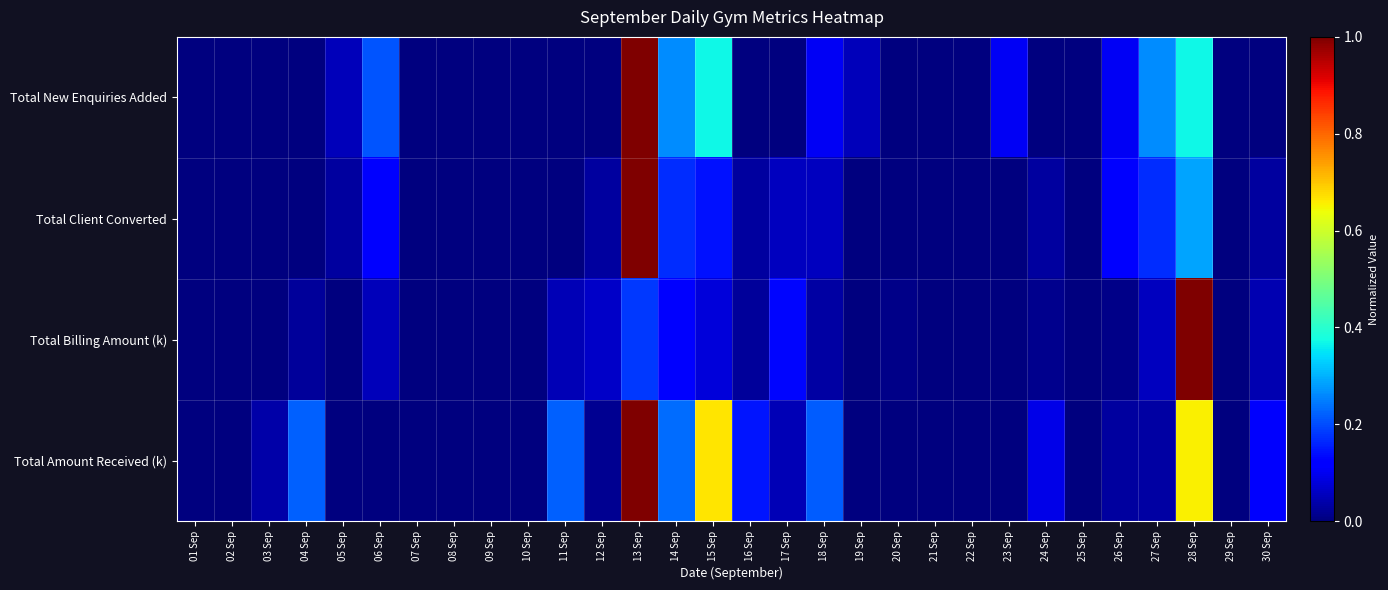

Reading right to left, extract all data points from this chart.

Total New Enquiries Added: 30 Sep=0.0	29 Sep=0.0	28 Sep=0.4	27 Sep=0.3	26 Sep=0.1	25 Sep=0.0	24 Sep=0.0	23 Sep=0.1	22 Sep=0.0	21 Sep=0.0	20 Sep=0.0	19 Sep=0.1	18 Sep=0.1	17 Sep=0.0	16 Sep=0.0	15 Sep=0.4	14 Sep=0.3	13 Sep=1.0	12 Sep=0.0	11 Sep=0.0	10 Sep=0.0	09 Sep=0.0	08 Sep=0.0	07 Sep=0.0	06 Sep=0.2	05 Sep=0.1	04 Sep=0.0	03 Sep=0.0	02 Sep=0.0	01 Sep=0.0
Total Client Converted: 30 Sep=0.0	29 Sep=0.0	28 Sep=0.3	27 Sep=0.2	26 Sep=0.1	25 Sep=0.0	24 Sep=0.0	23 Sep=0.0	22 Sep=0.0	21 Sep=0.0	20 Sep=0.0	19 Sep=0.0	18 Sep=0.1	17 Sep=0.1	16 Sep=0.0	15 Sep=0.1	14 Sep=0.2	13 Sep=1.0	12 Sep=0.0	11 Sep=0.0	10 Sep=0.0	09 Sep=0.0	08 Sep=0.0	07 Sep=0.0	06 Sep=0.1	05 Sep=0.0	04 Sep=0.0	03 Sep=0.0	02 Sep=0.0	01 Sep=0.0
Total Billing Amount (k): 30 Sep=0.0	29 Sep=0.0	28 Sep=1.0	27 Sep=0.1	26 Sep=0.0	25 Sep=0.0	24 Sep=0.0	23 Sep=0.0	22 Sep=0.0	21 Sep=0.0	20 Sep=0.0	19 Sep=0.0	18 Sep=0.0	17 Sep=0.1	16 Sep=0.0	15 Sep=0.1	14 Sep=0.1	13 Sep=0.2	12 Sep=0.1	11 Sep=0.0	10 Sep=0.0	09 Sep=0.0	08 Sep=0.0	07 Sep=0.0	06 Sep=0.1	05 Sep=0.0	04 Sep=0.0	03 Sep=0.0	02 Sep=0.0	01 Sep=0.0
Total Amount Received (k): 30 Sep=0.1	29 Sep=0.0	28 Sep=0.7	27 Sep=0.0	26 Sep=0.0	25 Sep=0.0	24 Sep=0.1	23 Sep=0.0	22 Sep=0.0	21 Sep=0.0	20 Sep=0.0	19 Sep=0.0	18 Sep=0.2	17 Sep=0.1	16 Sep=0.1	15 Sep=0.7	14 Sep=0.2	13 Sep=1.0	12 Sep=0.0	11 Sep=0.2	10 Sep=0.0	09 Sep=0.0	08 Sep=0.0	07 Sep=0.0	06 Sep=0.0	05 Sep=0.0	04 Sep=0.2	03 Sep=0.0	02 Sep=0.0	01 Sep=0.0